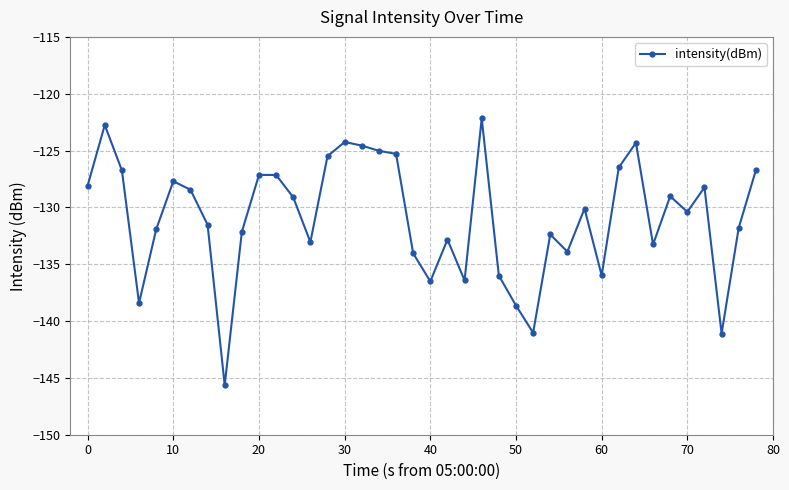

What is the difference between the maximum and second lowest values?

18.9